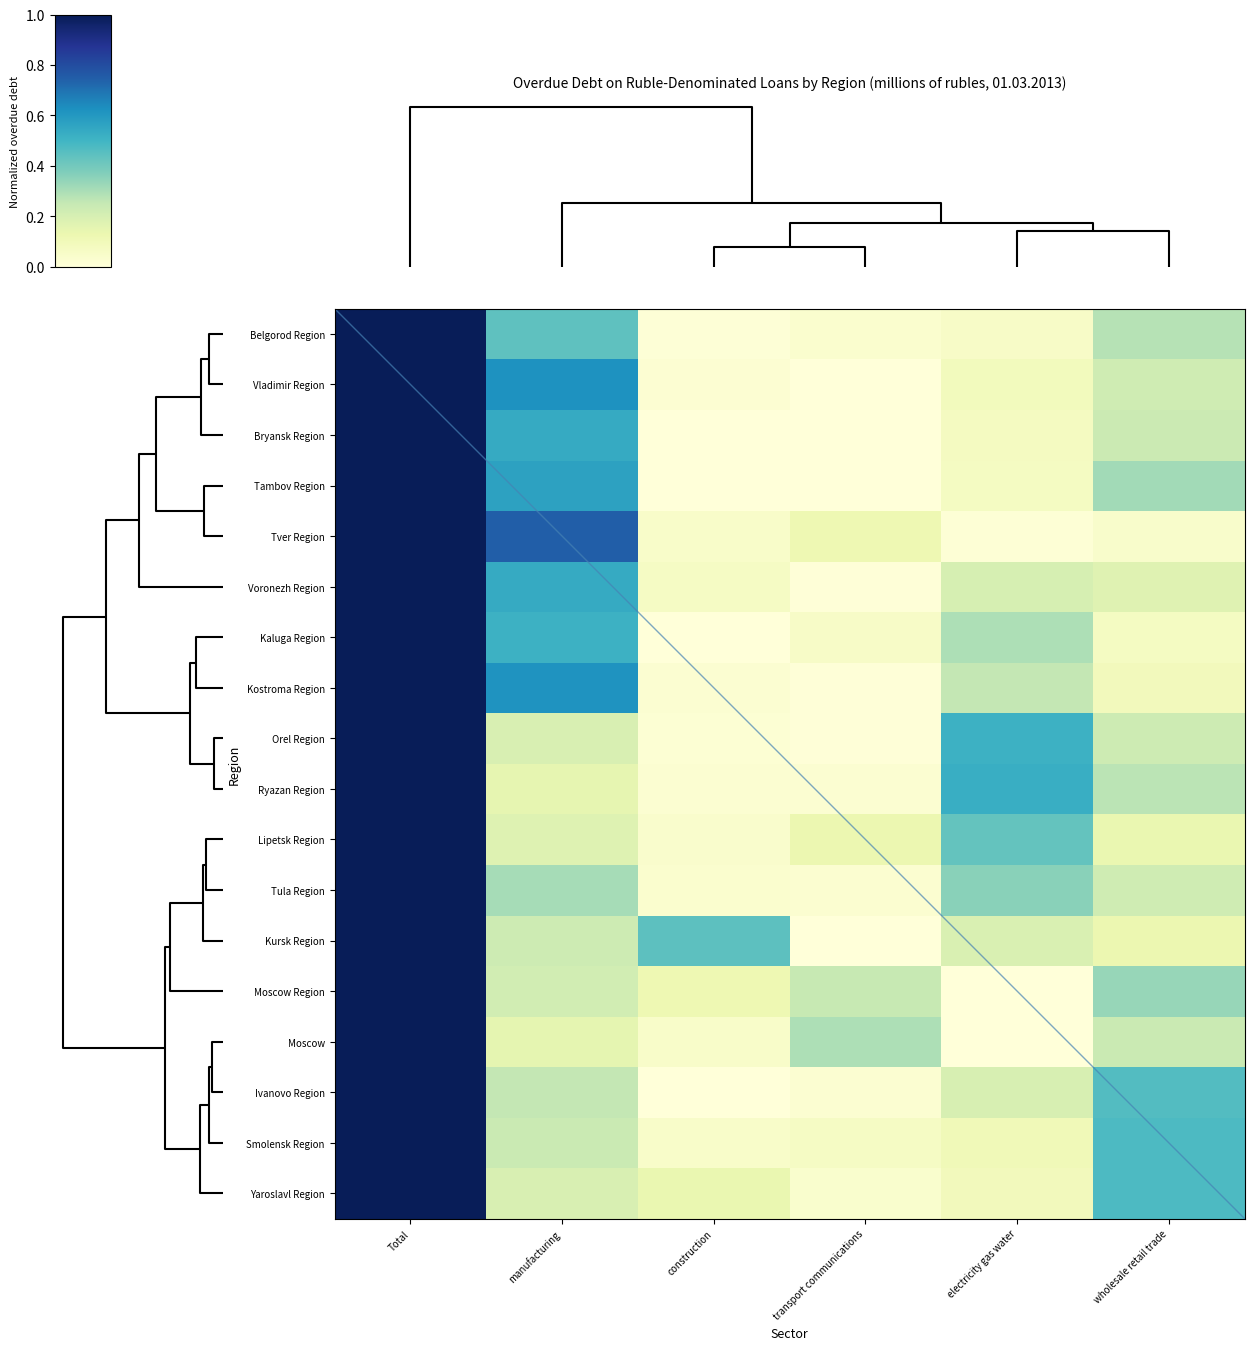

At which category is the sum across all series the highest?

Total